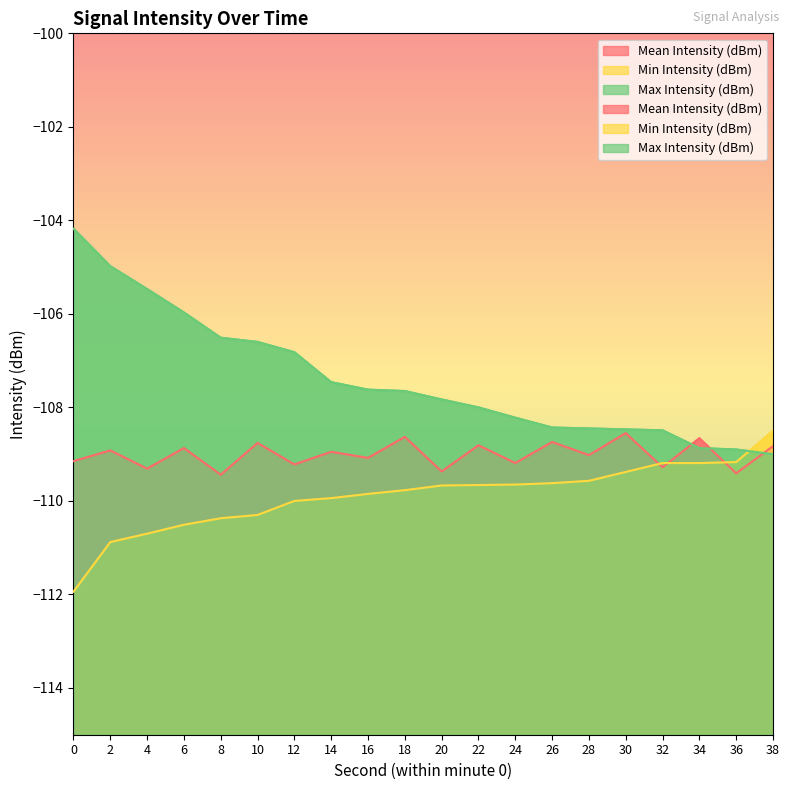

Rank the series by their average value, from lowest to highest.

Min Intensity (dBm), Mean Intensity (dBm), Max Intensity (dBm)